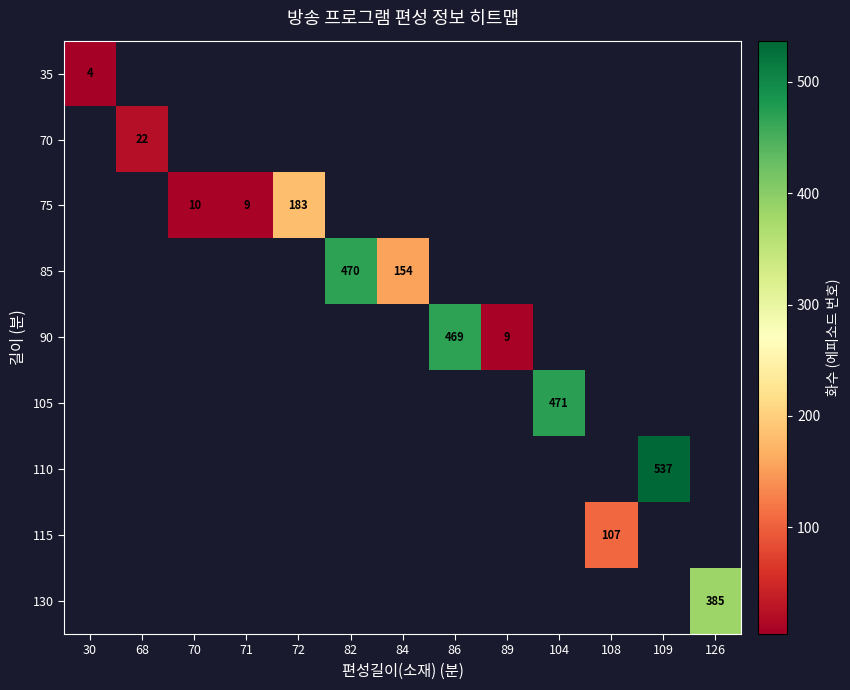

The value of 110 at 109 is 281. True or false?

False